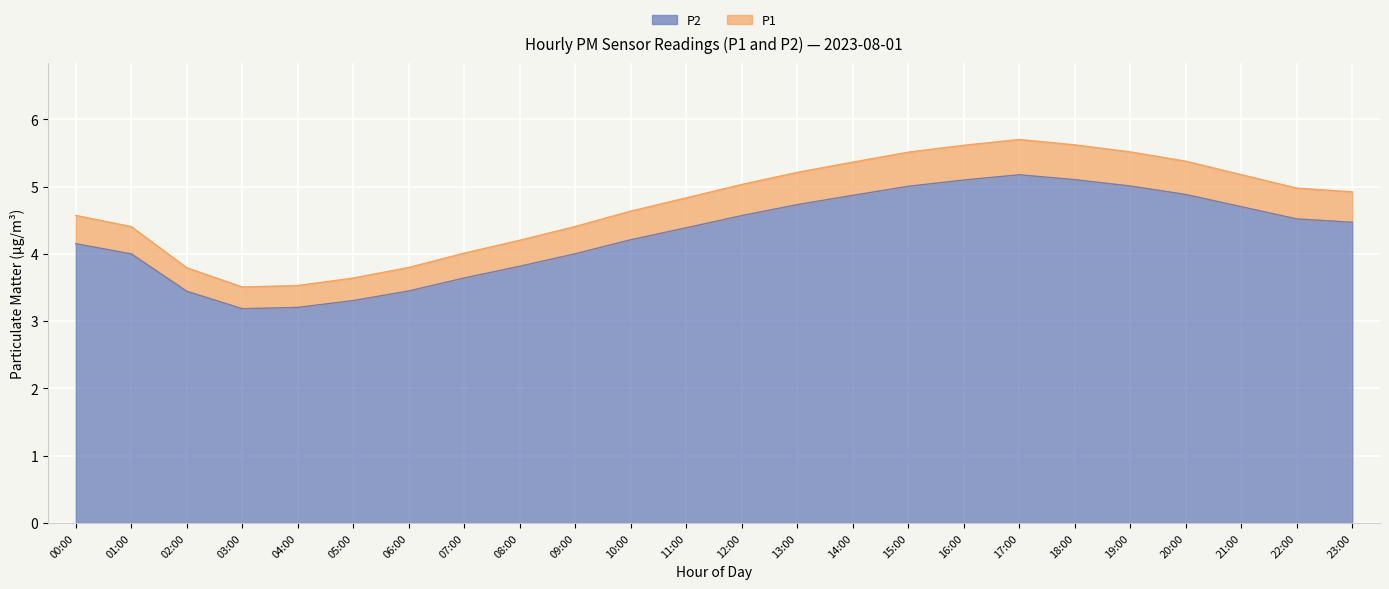

At which category does P2 reach its first local peak?

17:00